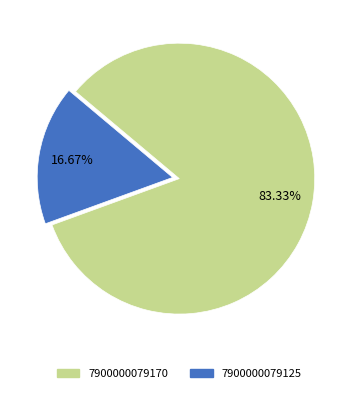

Is it true that 7900000079170 is 83% of the pie?

True